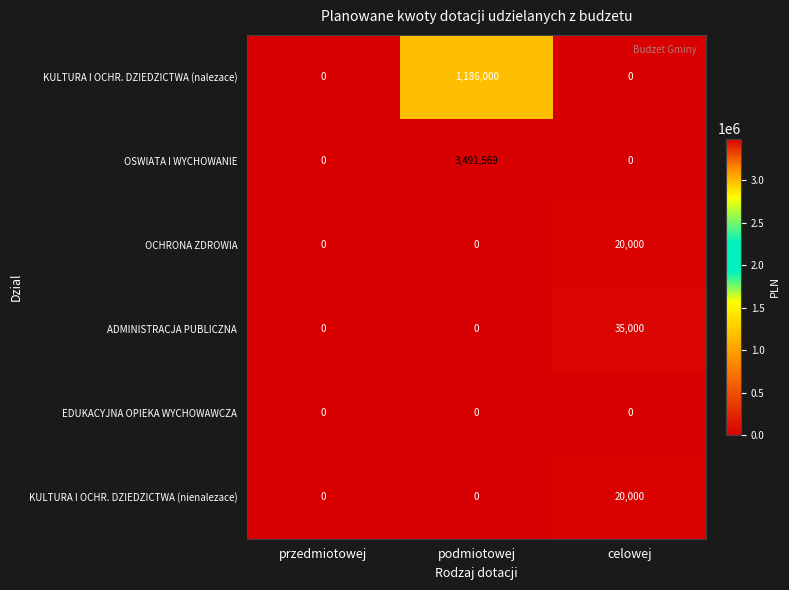

Which series has the widest spread of values?

OSWIATA I WYCHOWANIE